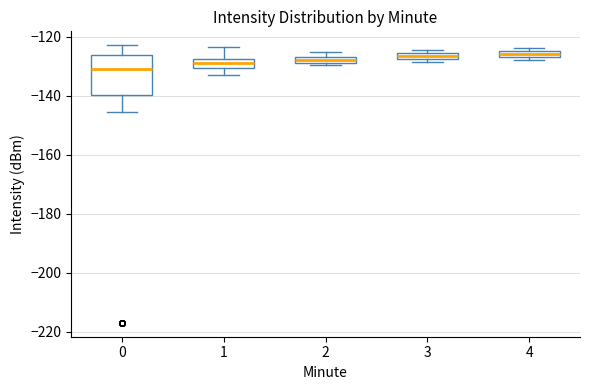

Which box is the tallest, from its lower edge to its upper edge?

0